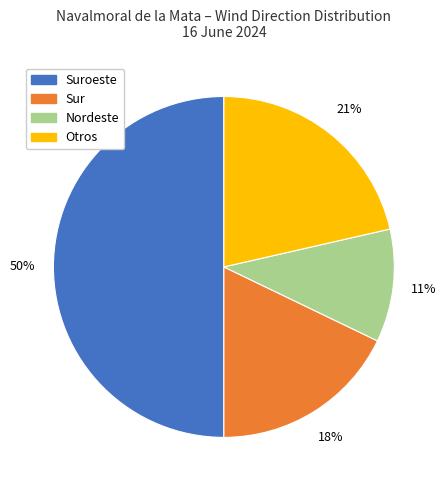

What is the smallest slice in the pie chart?

Nordeste